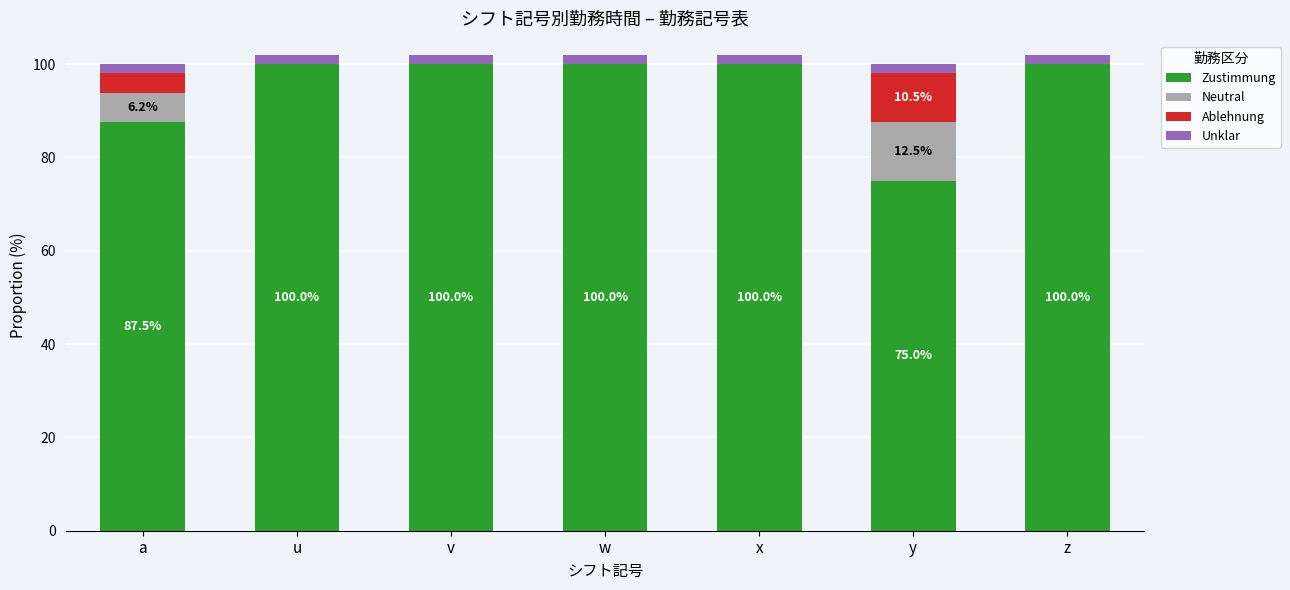

At how many categories does at least one series exceed 17?

7